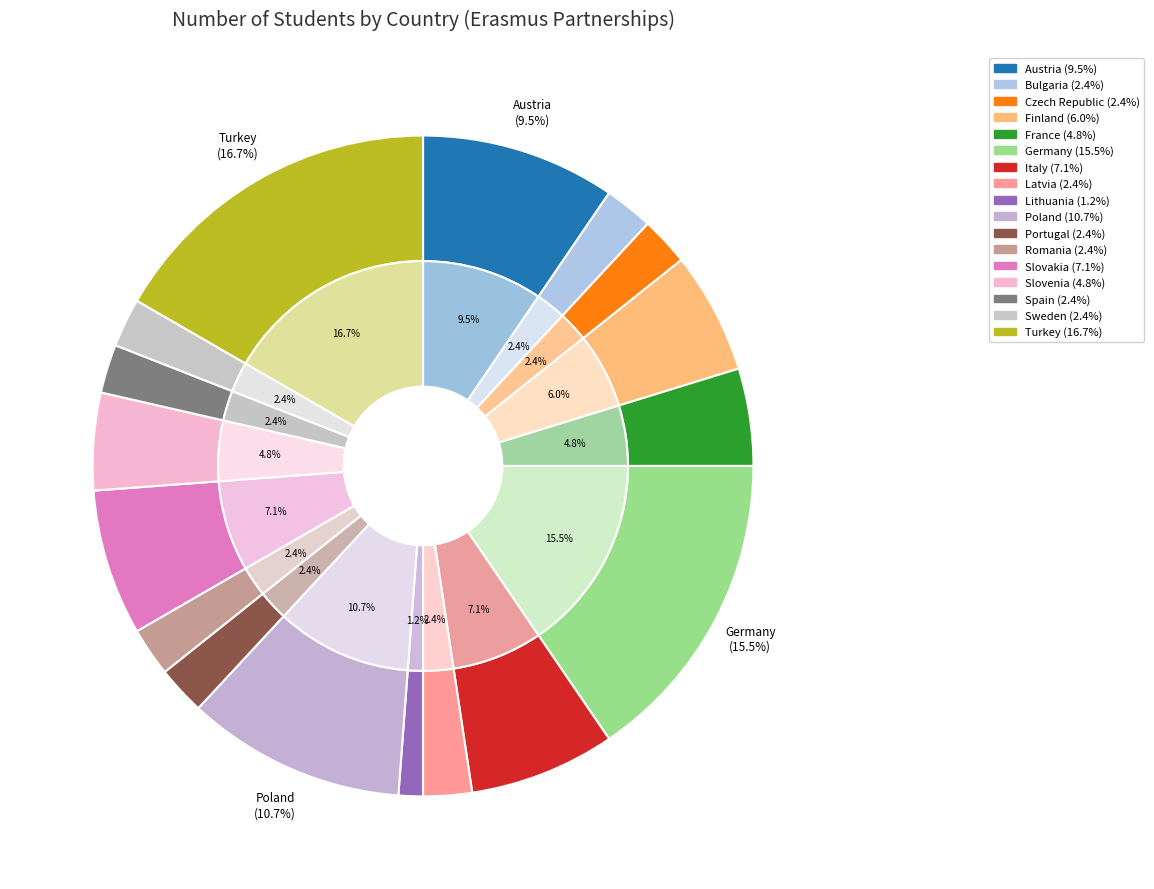

To the nearest percent, what is the average slice percentage?

6%